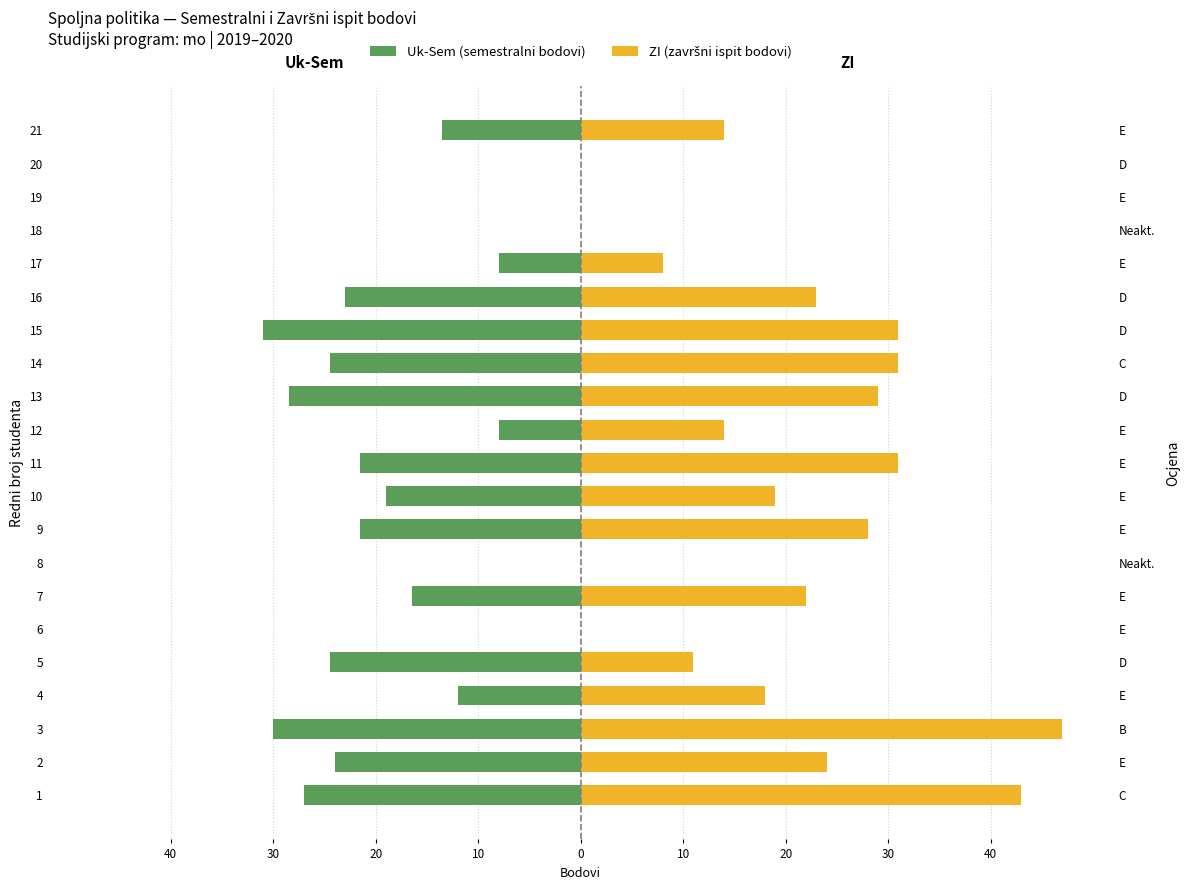

What is the difference between the maximum and minimum values in the Uk-Sem series?

31.0